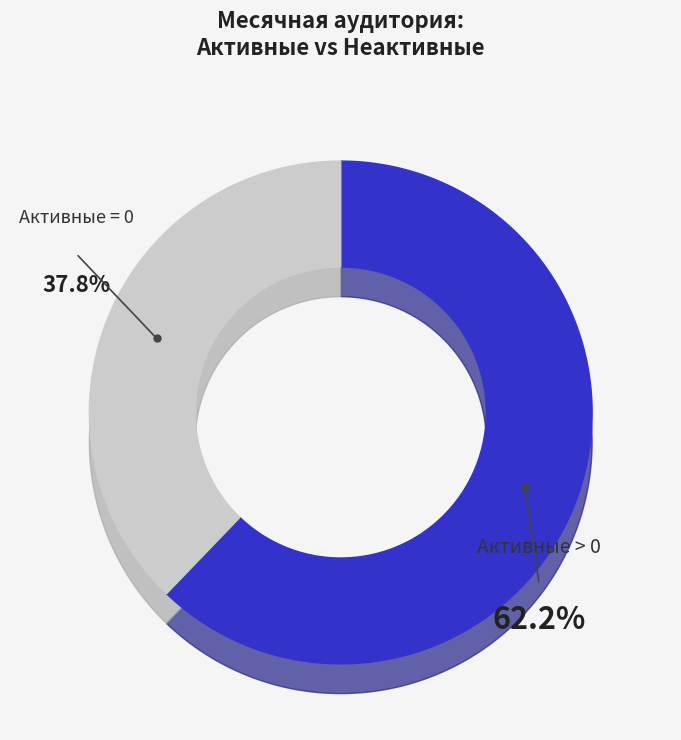

Does 4 account for over 50% of the chart?

No